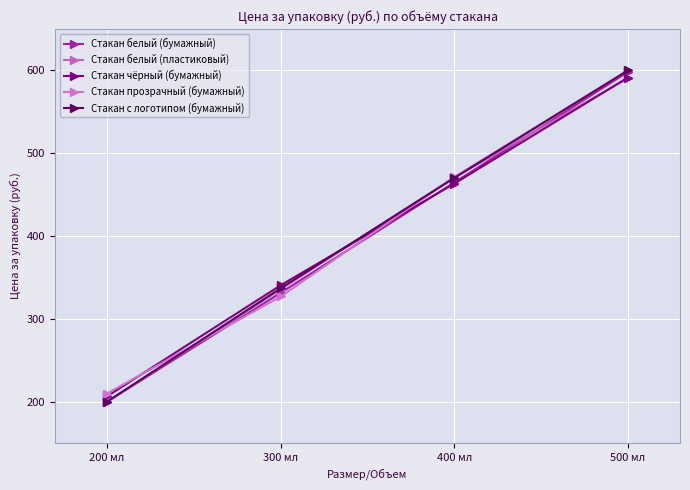

The value of Стакан чёрный (бумажный) at 300 мл is 340.6. True or false?

True